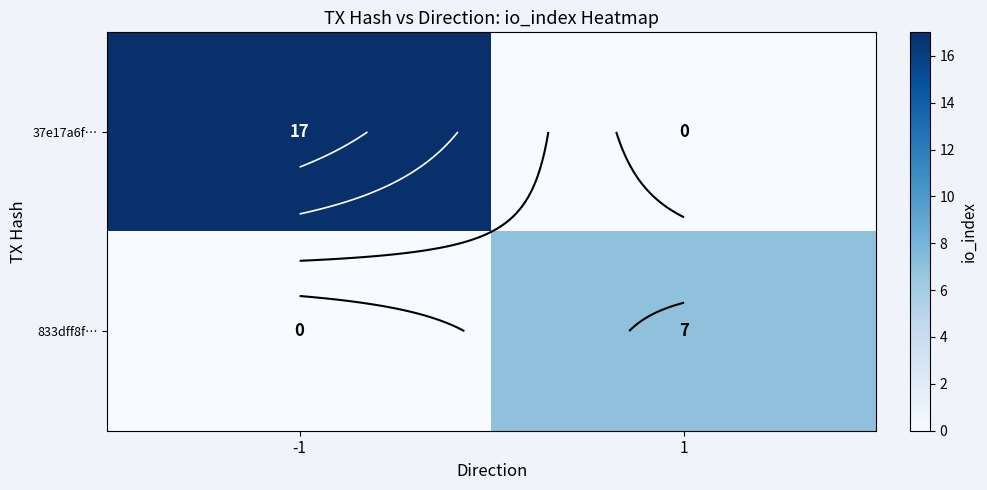

What is the sum of all 37e17a6f… values?

17